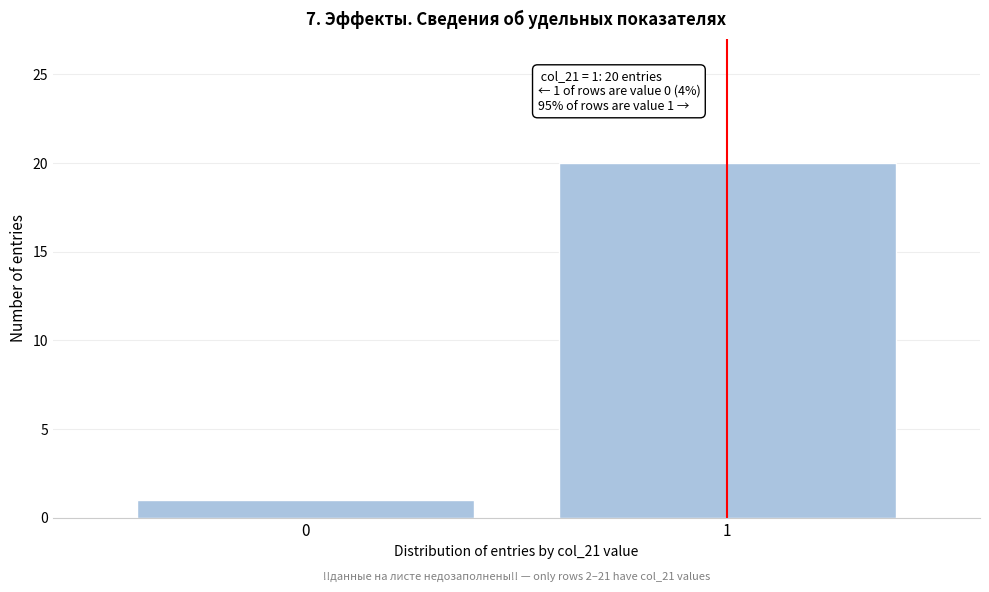

Reading left to right, transcribe all the data shown in this chart.

1	20